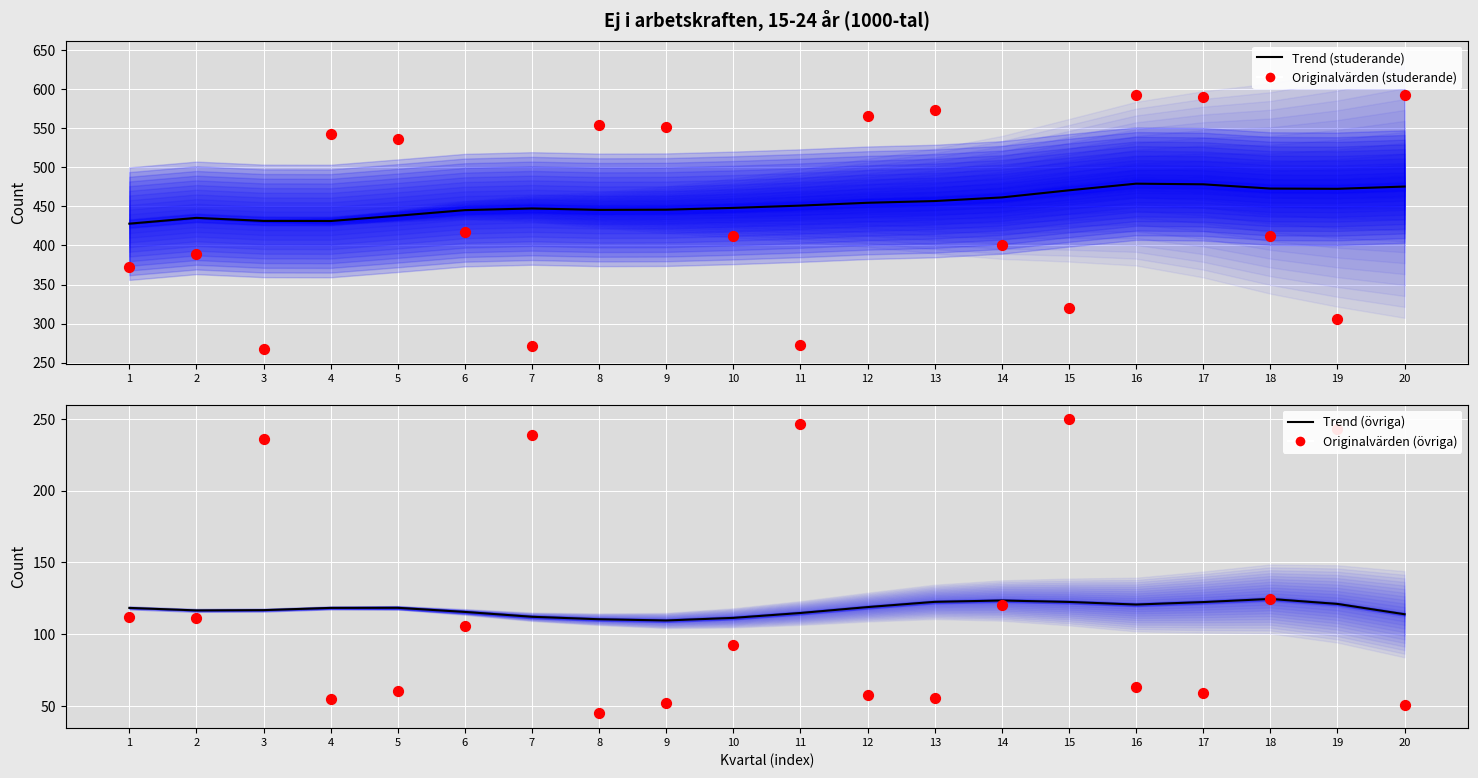

At how many categories does at least one series exceed 323?

20